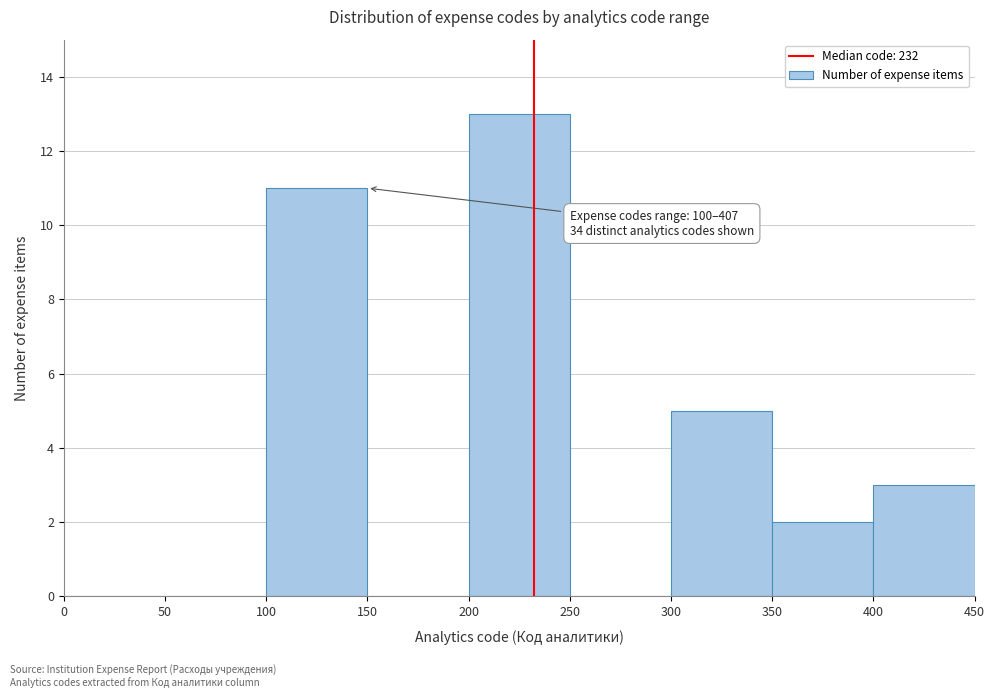

Which range on the x-axis has the tallest bar?

200 to 250